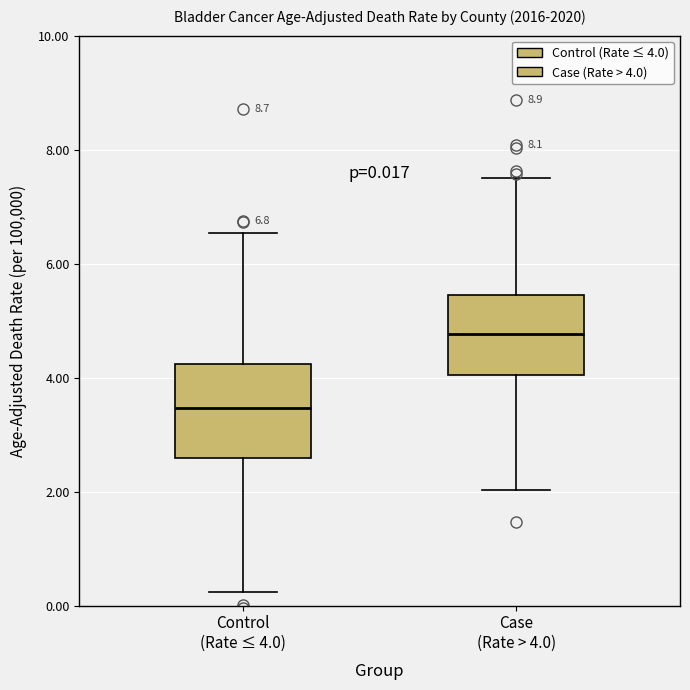

Which box has the highest median line?

Case (Rate > 4.0)